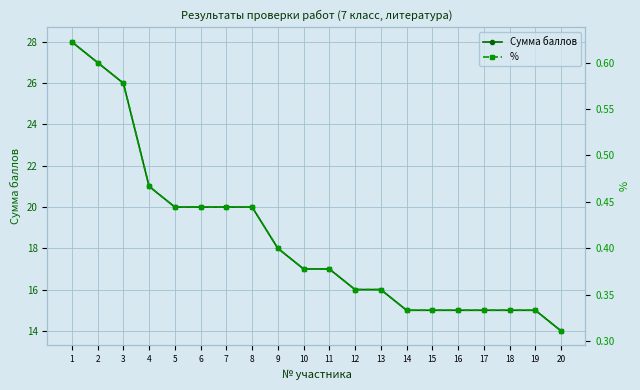

True or false: Сумма баллов and % intersect in this chart.

False